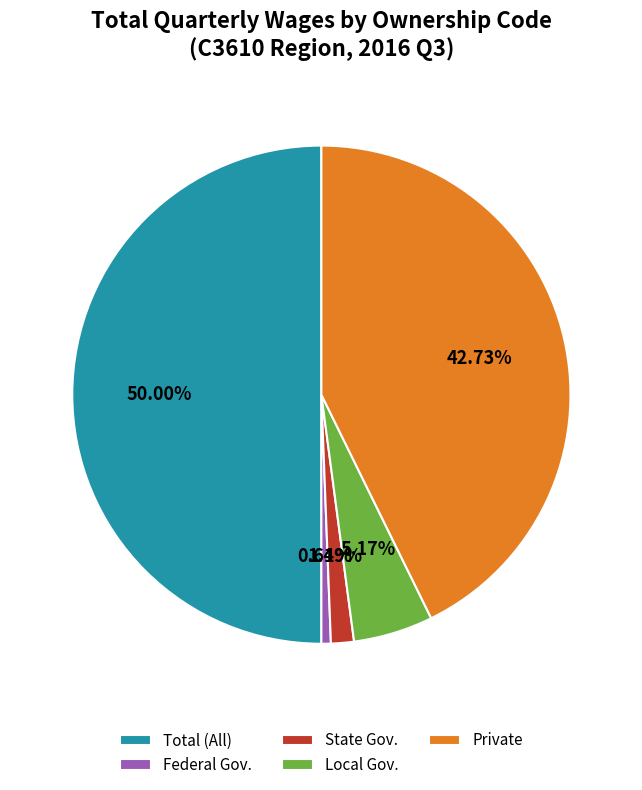

Does State Gov. represent more than half of the total?

No